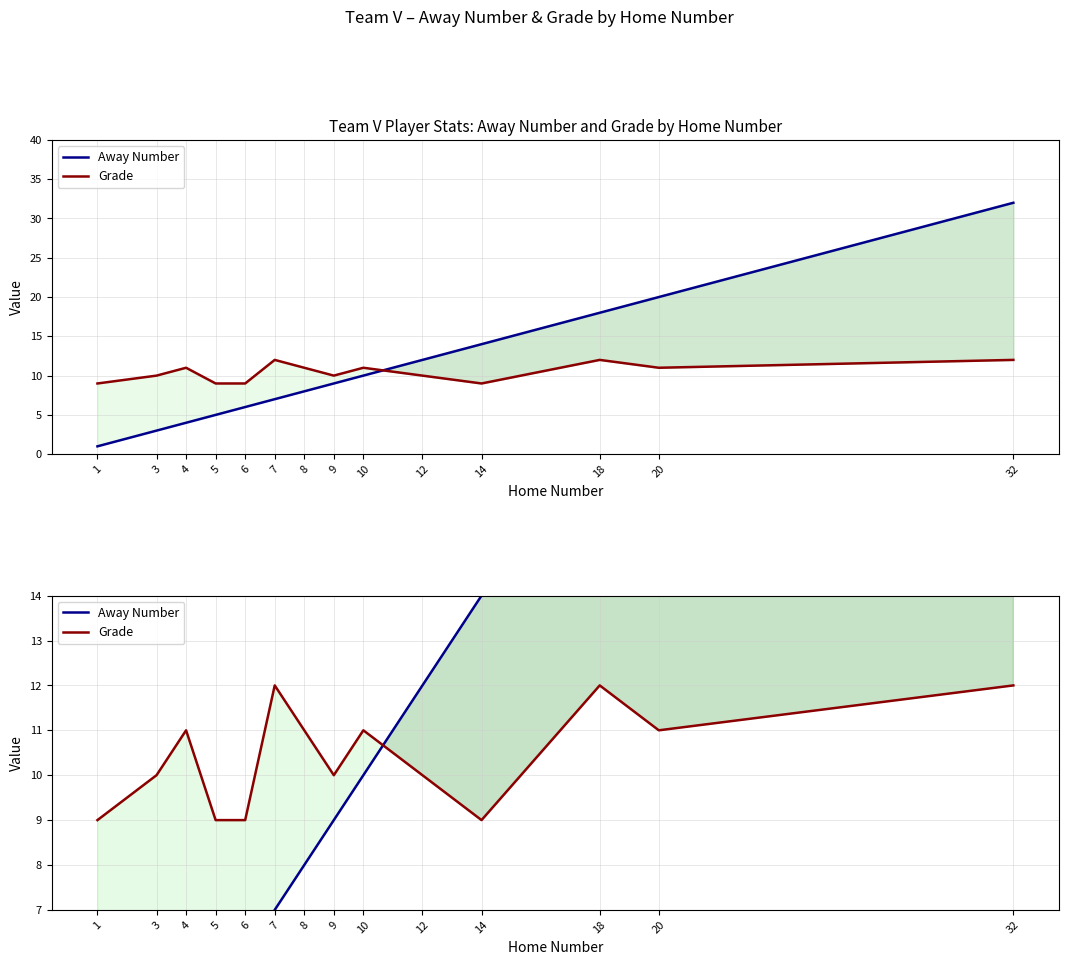

True or false: Away Number and Grade intersect in this chart.

True